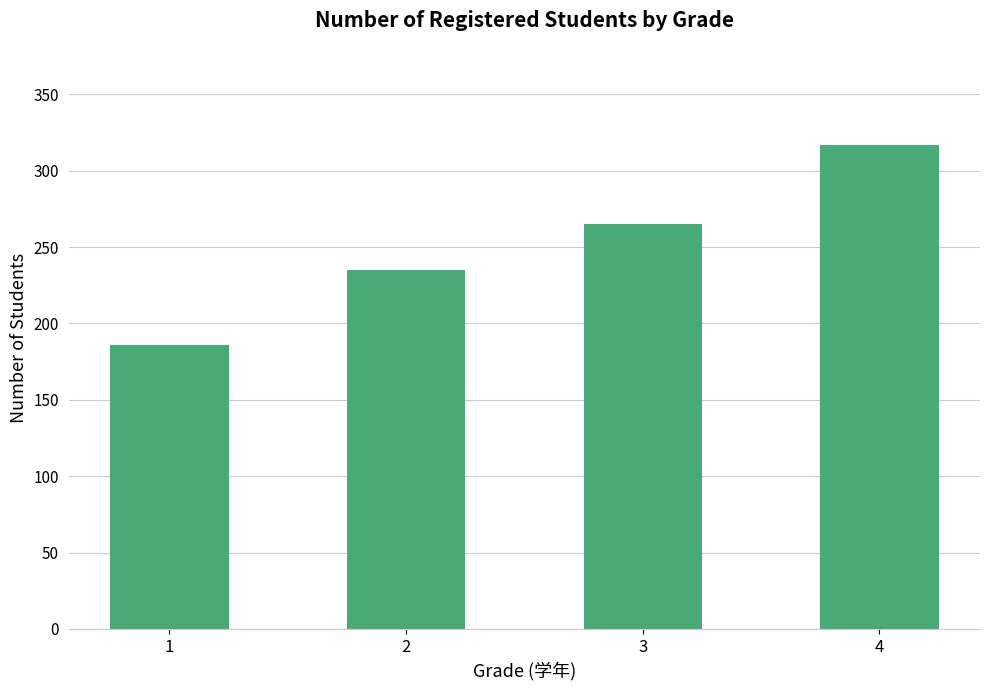

Reading left to right, transcribe all the data shown in this chart.

1=186	2=235	3=265	4=317